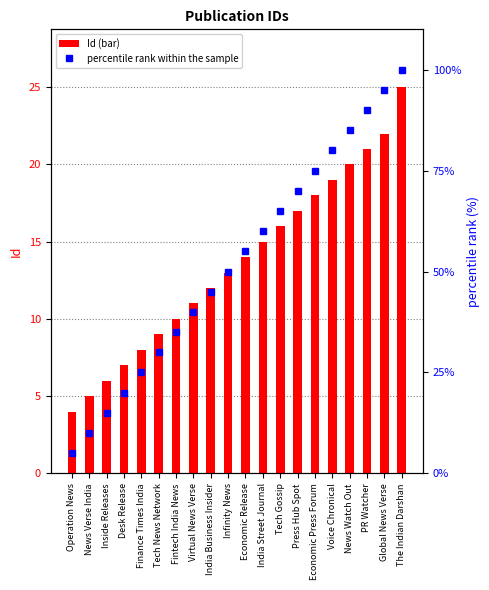

What are all the series names shown in the legend?

Id, percentile rank within the sample